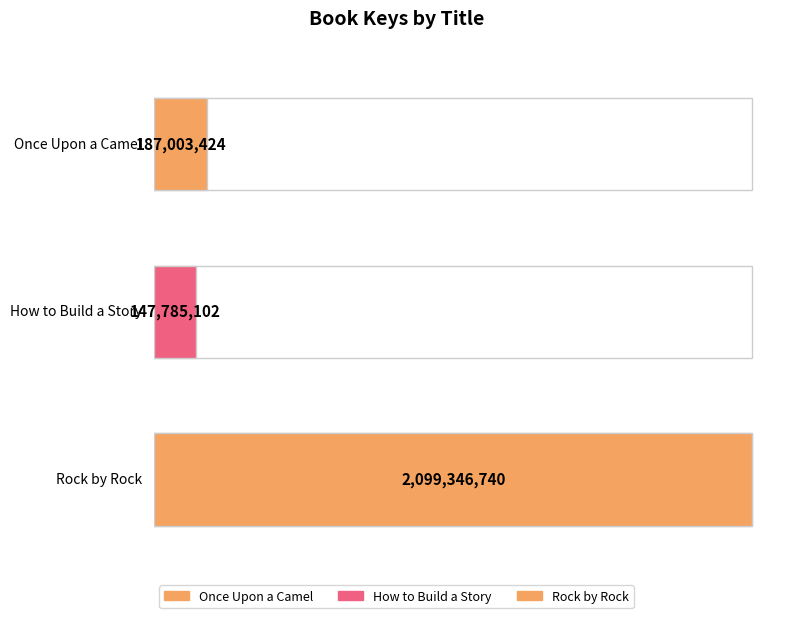

What is the label of the 1st bar from the right?

Rock by Rock